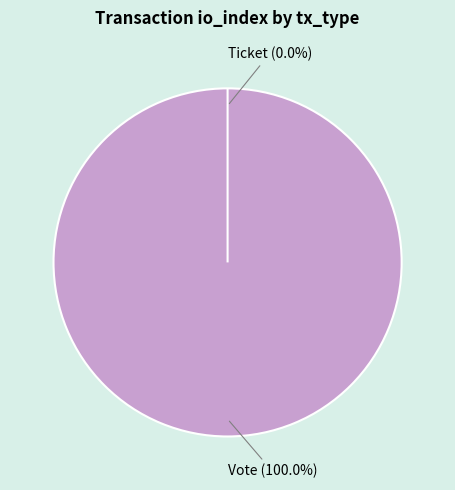

Rank the categories by value from highest to lowest.

Vote, Ticket